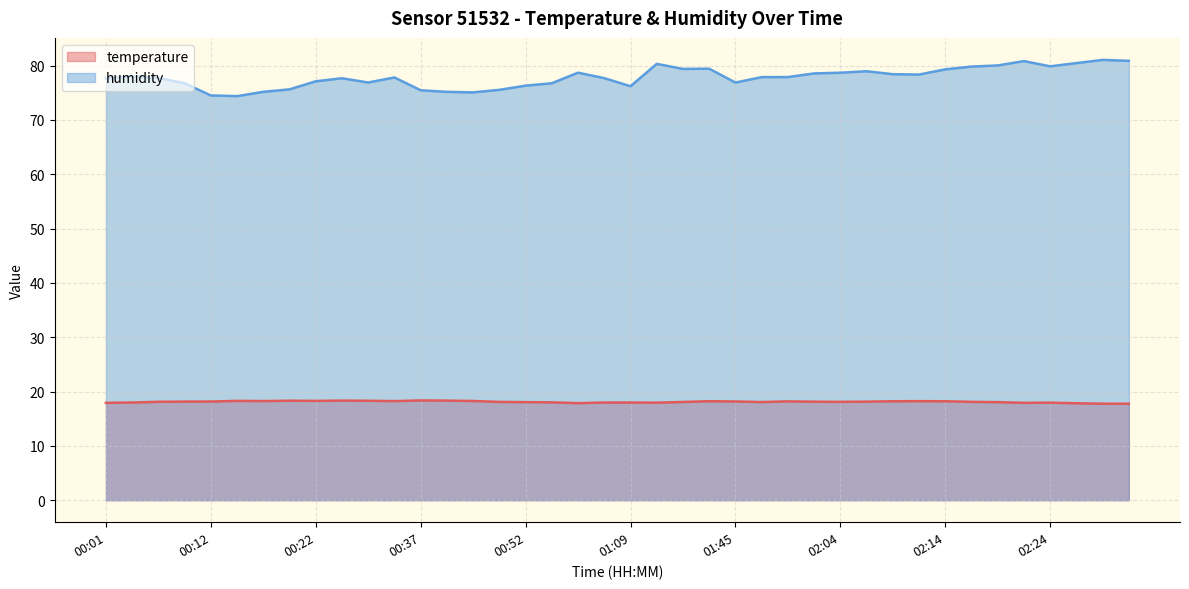

At which category is the sum across all series the highest?

02:29